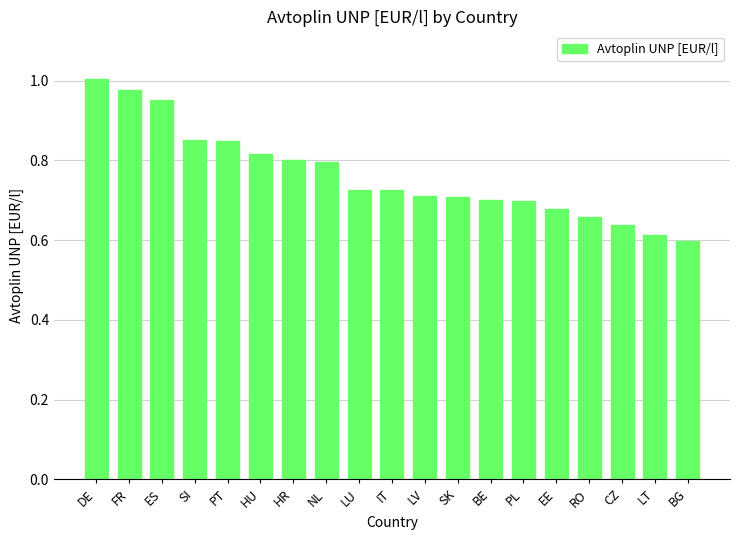

What is the difference between the maximum and second lowest values?

0.4